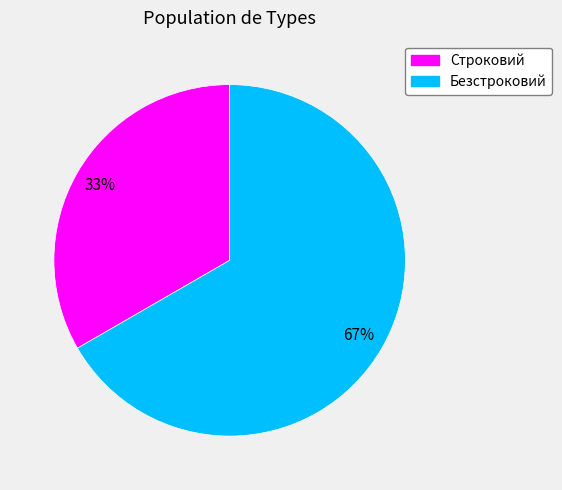

To the nearest percent, what portion does Строковий represent?

33%